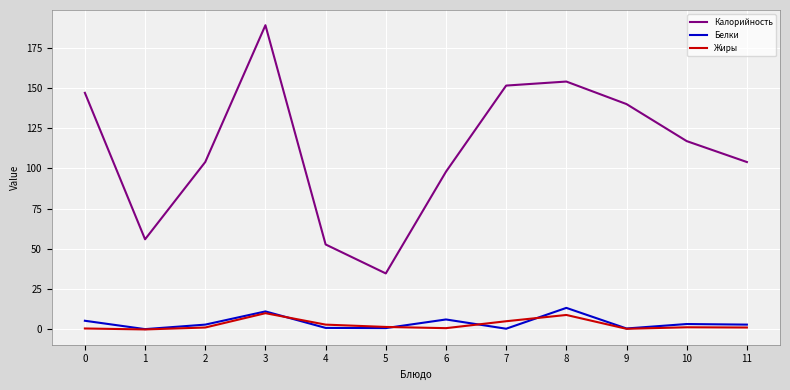

True or false: Калорийность and Белки intersect in this chart.

False